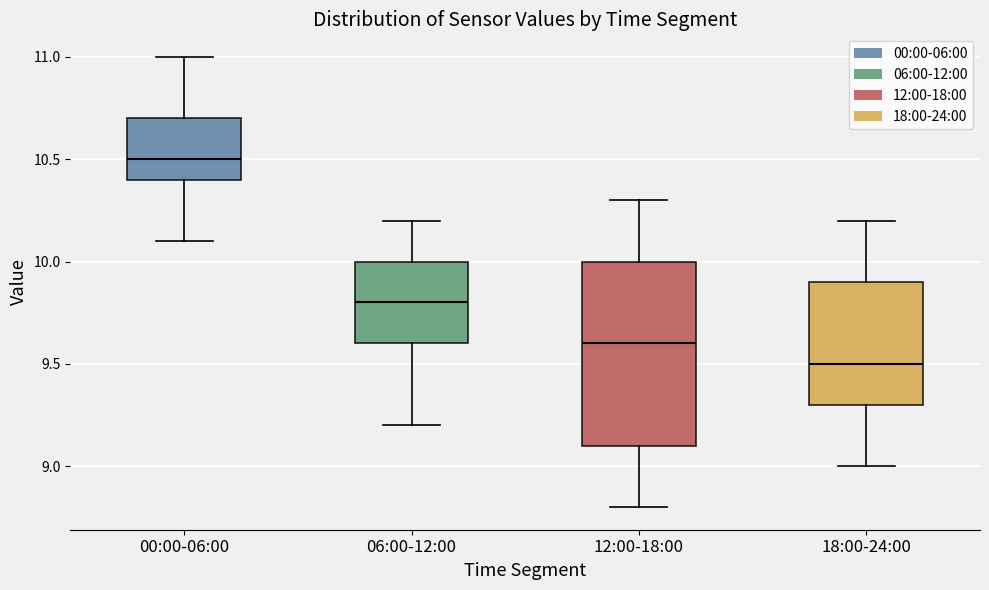

Reading left to right, transcribe this box plot: for each box, give where its median line is, the range the box spans, and where its two whiskers end, as read against the y-axis. The values are not printed on the chart, so give them approximately, as read against the axis.

00:00-06:00: median 10.5, box 10.4 to 10.7, whiskers 10.1 to 11.0
06:00-12:00: median 9.8, box 9.6 to 10.0, whiskers 9.2 to 10.2
12:00-18:00: median 9.6, box 9.1 to 10.0, whiskers 8.8 to 10.3
18:00-24:00: median 9.5, box 9.3 to 9.9, whiskers 9.0 to 10.2